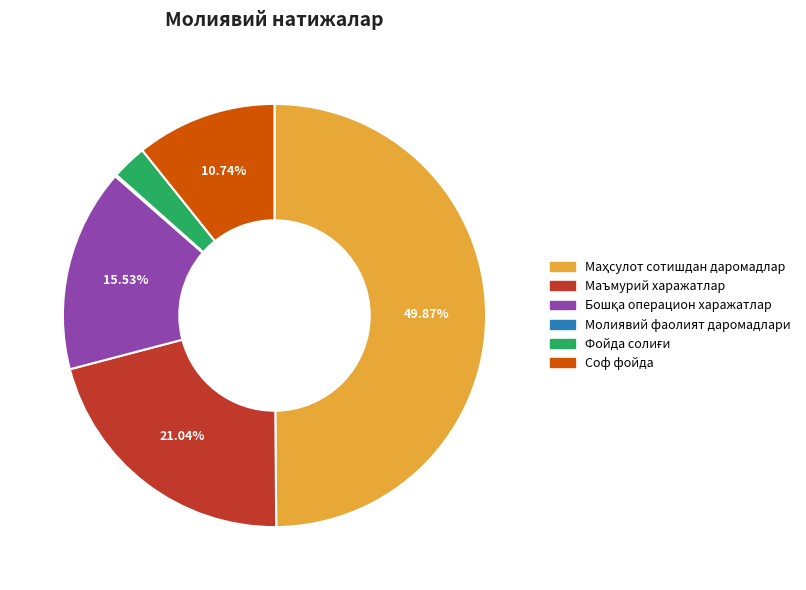

Do Соф фойда and Маъмурий харажатлар together represent more than half of the pie?

No